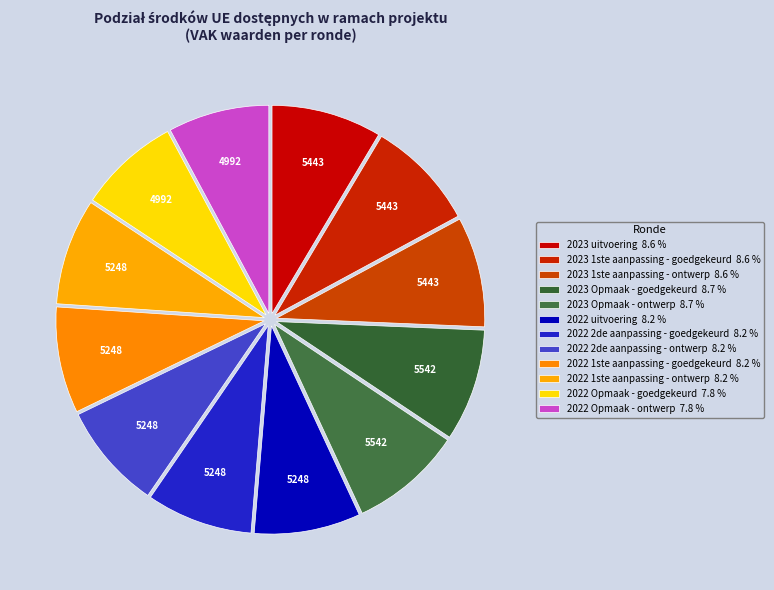

How many slices are in this pie chart?

12